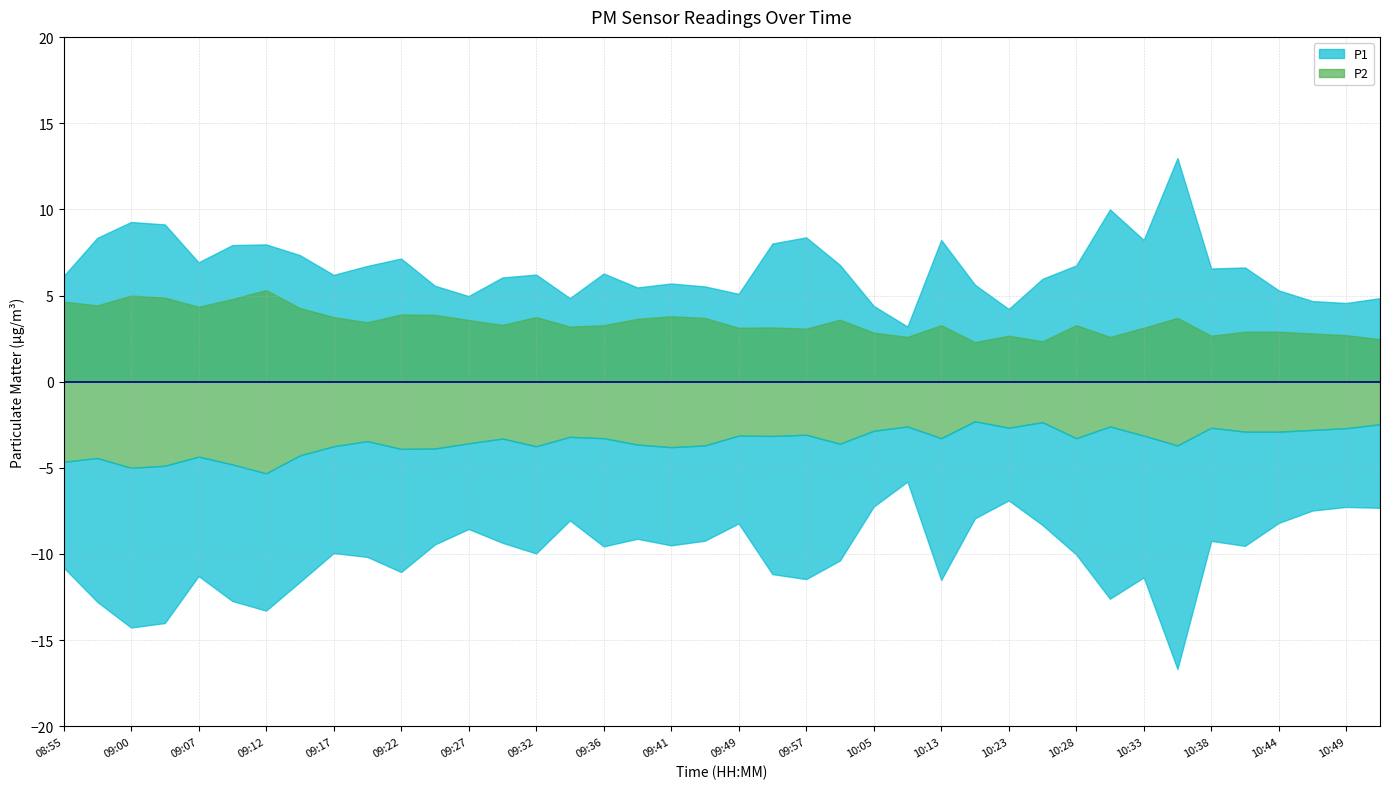

True or false: P1 and P2 intersect in this chart.

False